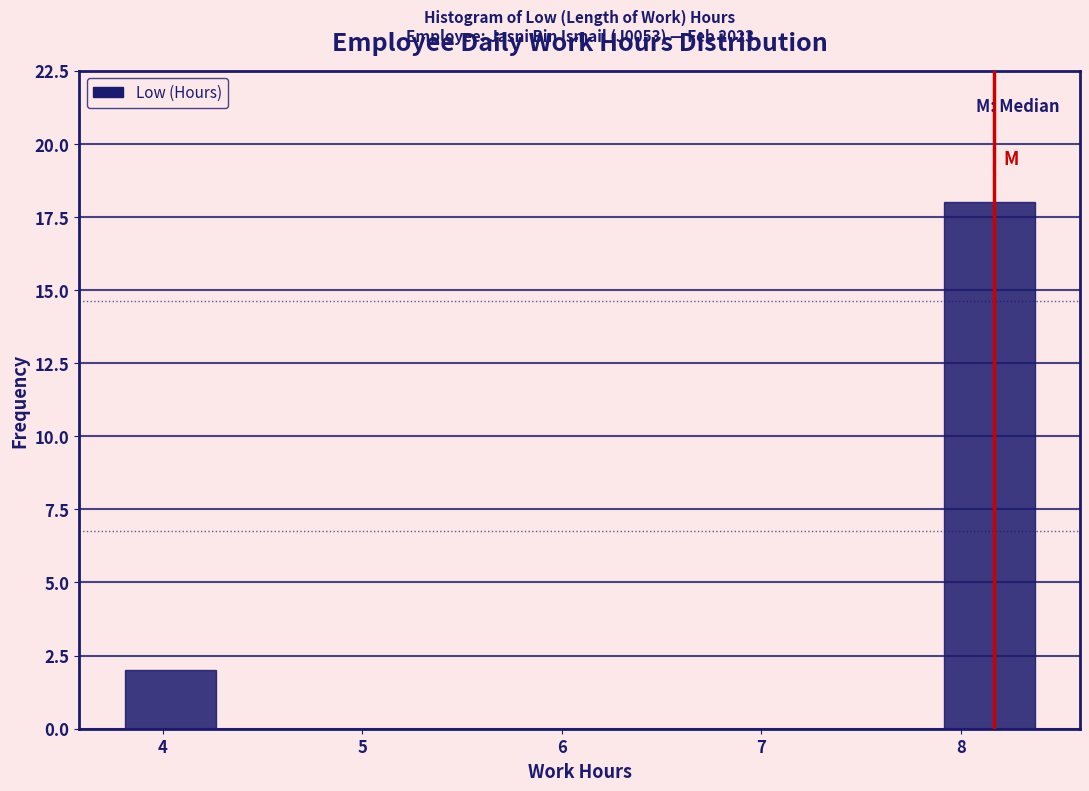

Which range on the x-axis has the tallest bar?

7.9 to 8.4